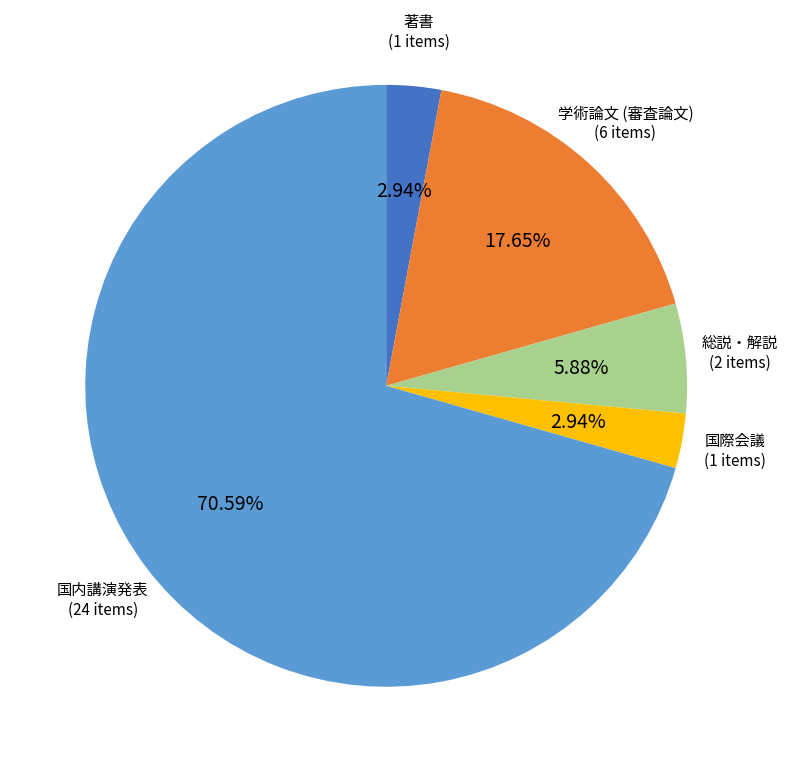

To the nearest percent, what is the average slice percentage?

20%